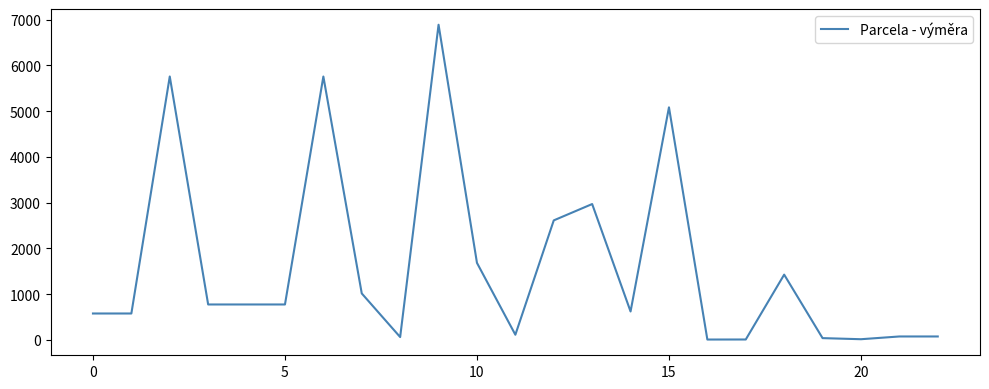

What is the difference between the maximum and minimum values?

6877